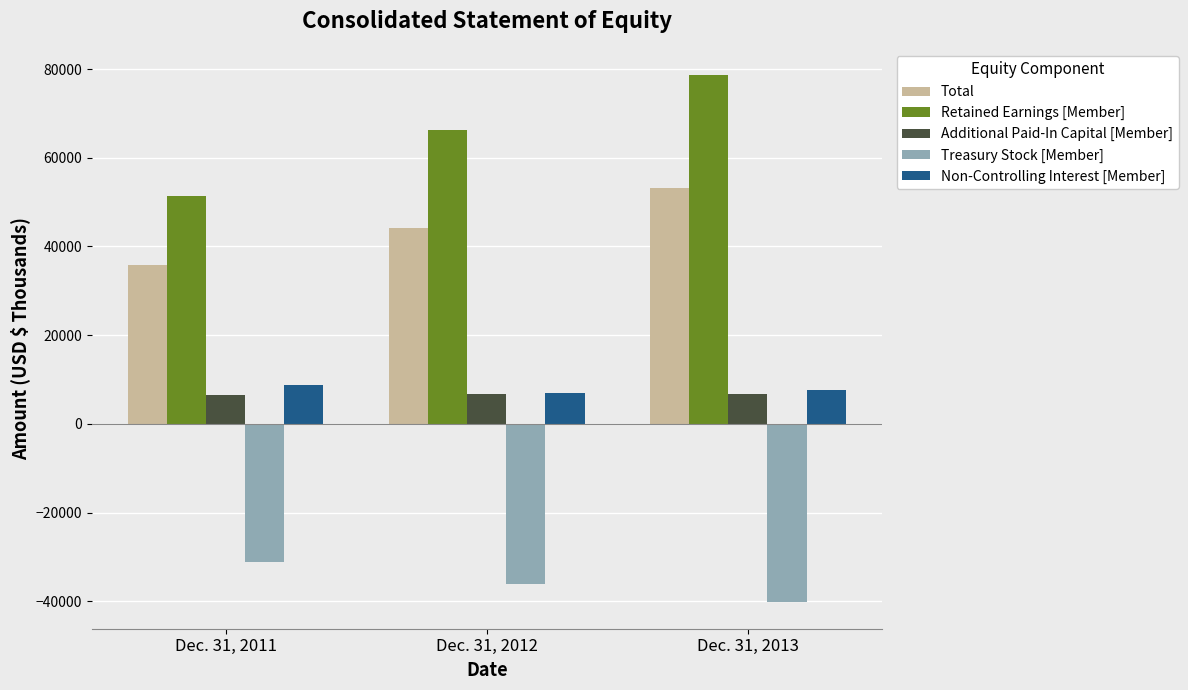

Which label corresponds to the smallest value in the chart?

Dec. 31, 2013